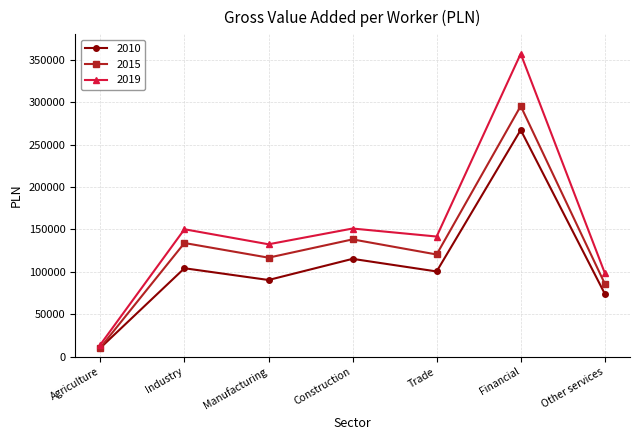

Is the value of 2015 at Industry greater than the value of 2010 at Agriculture?

Yes